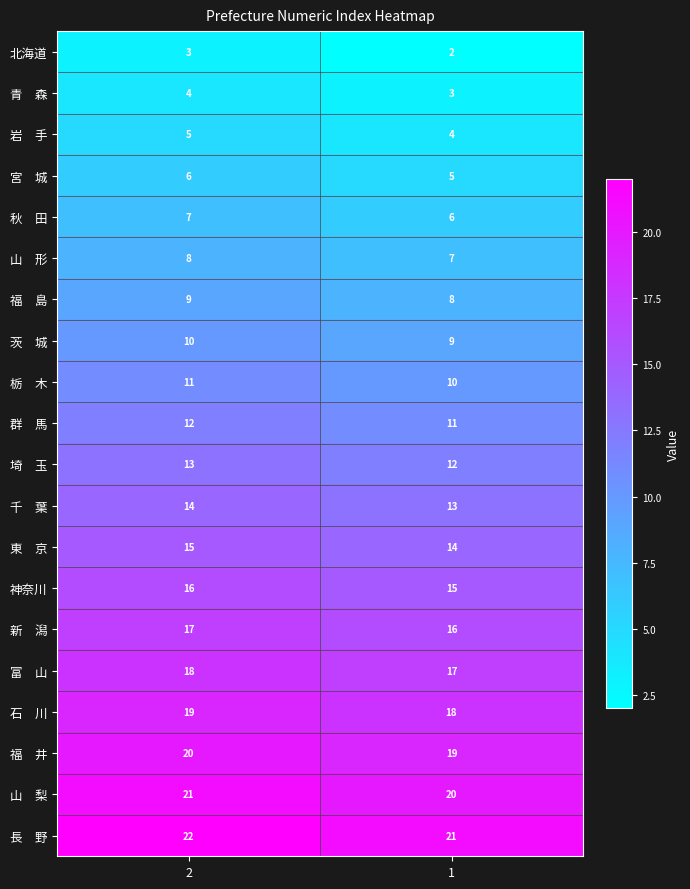

What is the total value across all series at 1?

230